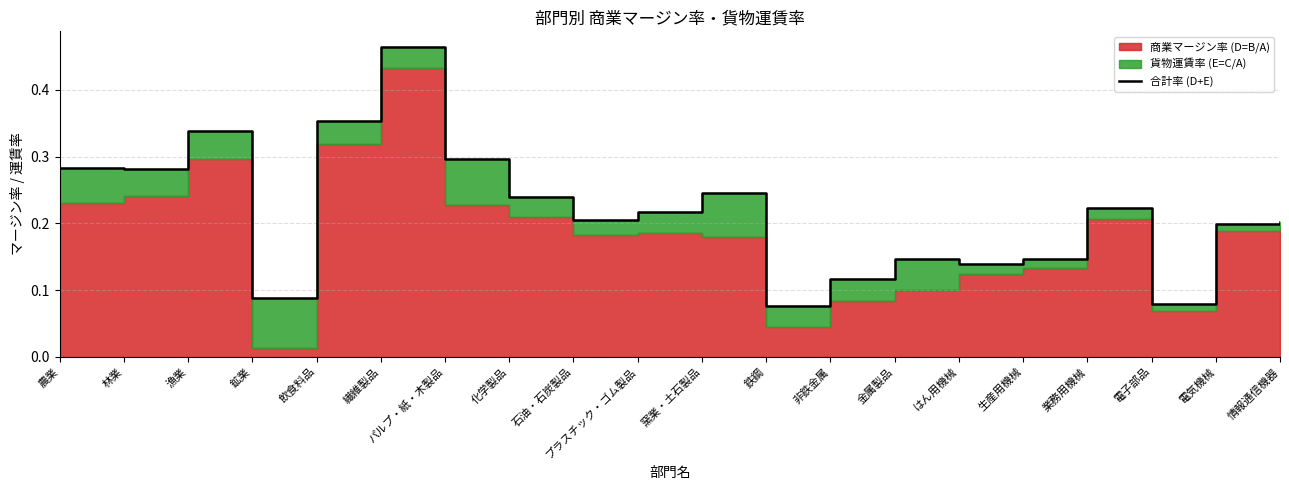

What is the label of the 10th point from the left?

プラスチック・ゴム製品